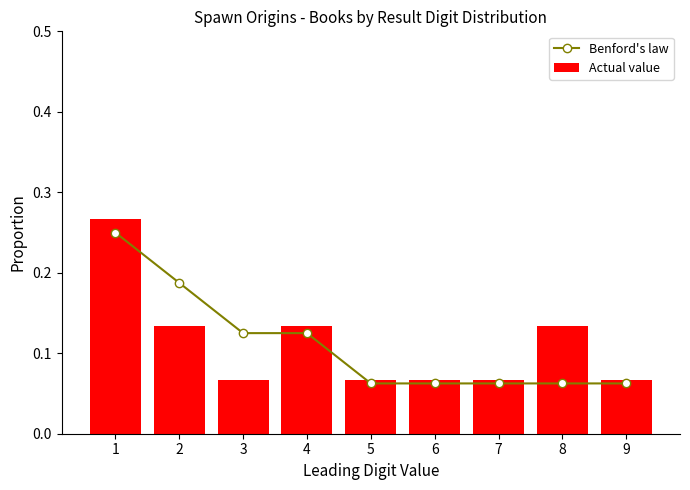

Reading left to right, what are all the values shown in this chart?

Benford's law: 1=0.2	2=0.2	3=0.1	4=0.1	5=0.1	6=0.1	7=0.1	8=0.1	9=0.1
Actual value: 1=0.3	2=0.1	3=0.1	4=0.1	5=0.1	6=0.1	7=0.1	8=0.1	9=0.1